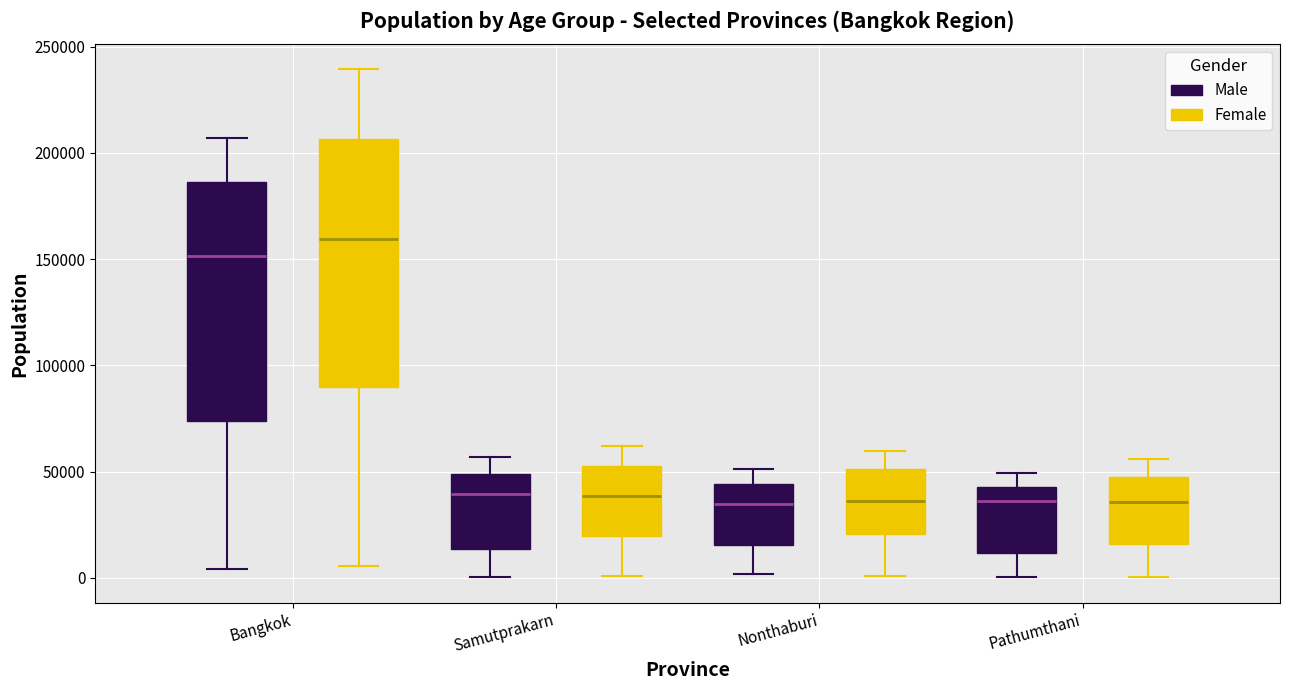

Reading left to right, read every box against the y-axis: the position of its median line, the range the box covers, and the ends of its whiskers. The values are not printed on the chart, so give them approximately, as read against the axis.

Bangkok (Male): median 150000, box 75000 to 185000, whiskers 5000 to 205000
Bangkok (Female): median 160000, box 90000 to 205000, whiskers 5000 to 240000
Samutprakarn (Male): median 40000, box 15000 to 50000, whiskers 0 to 55000
Samutprakarn (Female): median 40000, box 20000 to 55000, whiskers 0 to 60000
Nonthaburi (Male): median 35000, box 15000 to 45000, whiskers 0 to 50000
Nonthaburi (Female): median 35000, box 20000 to 50000, whiskers 0 to 60000
Pathumthani (Male): median 35000, box 10000 to 45000, whiskers 0 to 50000
Pathumthani (Female): median 35000, box 15000 to 45000, whiskers 0 to 55000